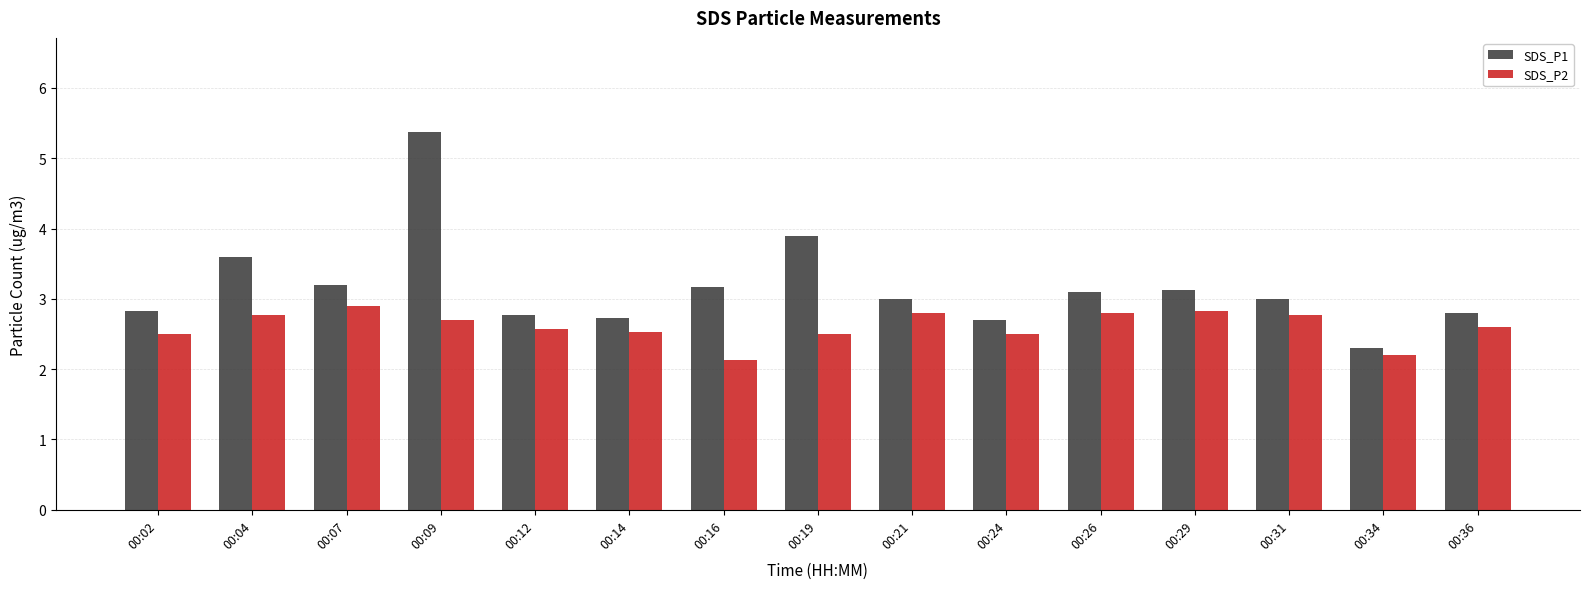

Reading right to left, what are all the values shown in this chart?

SDS_P1: 2.8	2.3	3.0	3.1	3.1	2.7	3.0	3.9	3.2	2.7	2.8	5.4	3.2	3.6	2.8
SDS_P2: 2.6	2.2	2.8	2.8	2.8	2.5	2.8	2.5	2.1	2.5	2.6	2.7	2.9	2.8	2.5